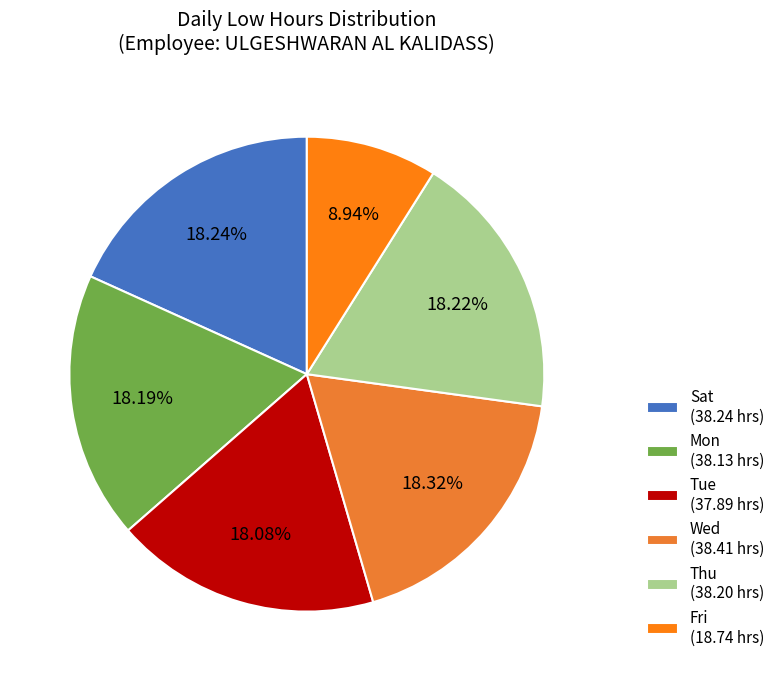

Count the number of slices in the pie.

6